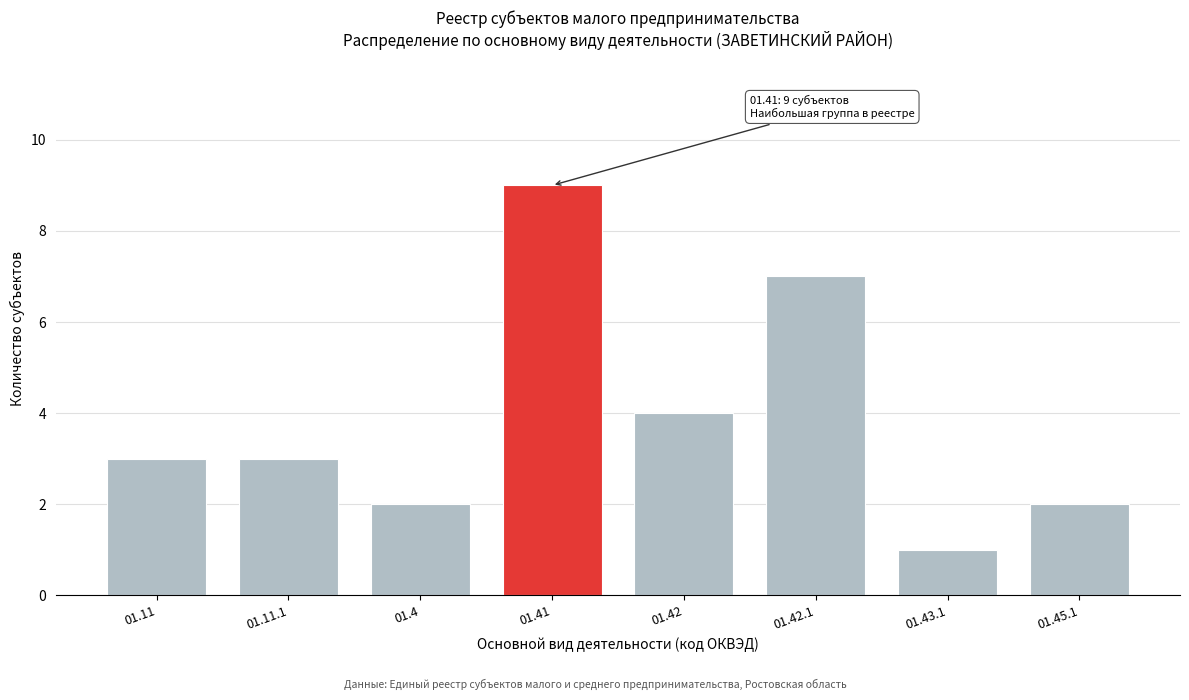

Reading right to left, what are all the values shown in this chart?

01.45.1=2	01.43.1=1	01.42.1=7	01.42=4	01.41=9	01.4=2	01.11.1=3	01.11=3